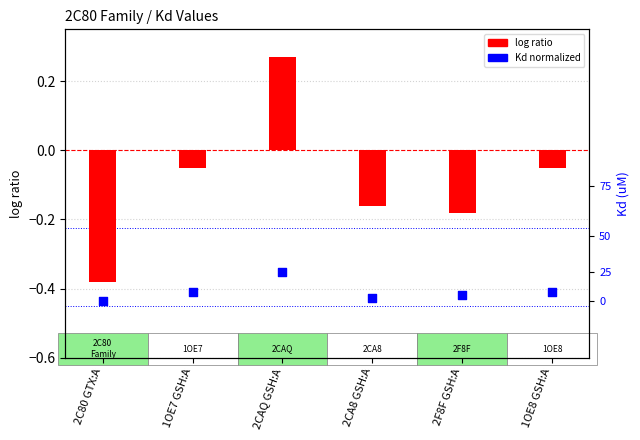

At which category is the sum across all series the highest?

2CAQ GSH:A